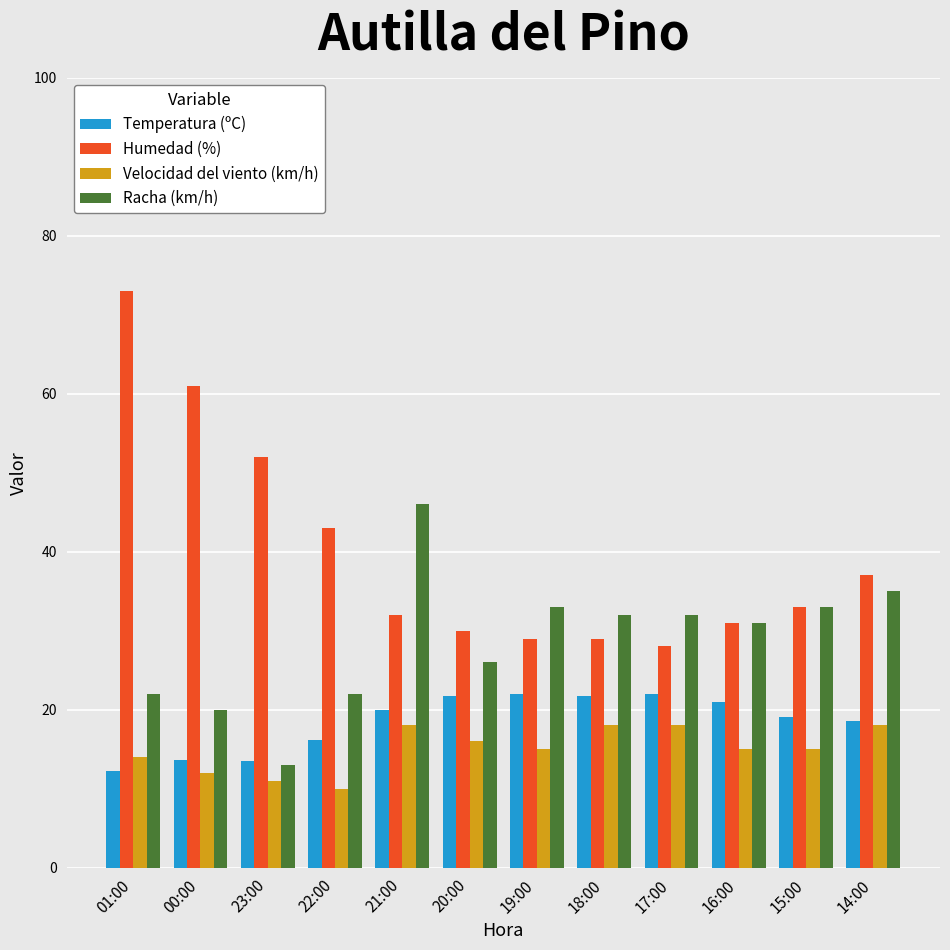

What are all the series names shown in the legend?

Temperatura (ºC), Humedad (%), Velocidad del viento (km/h), Racha (km/h)